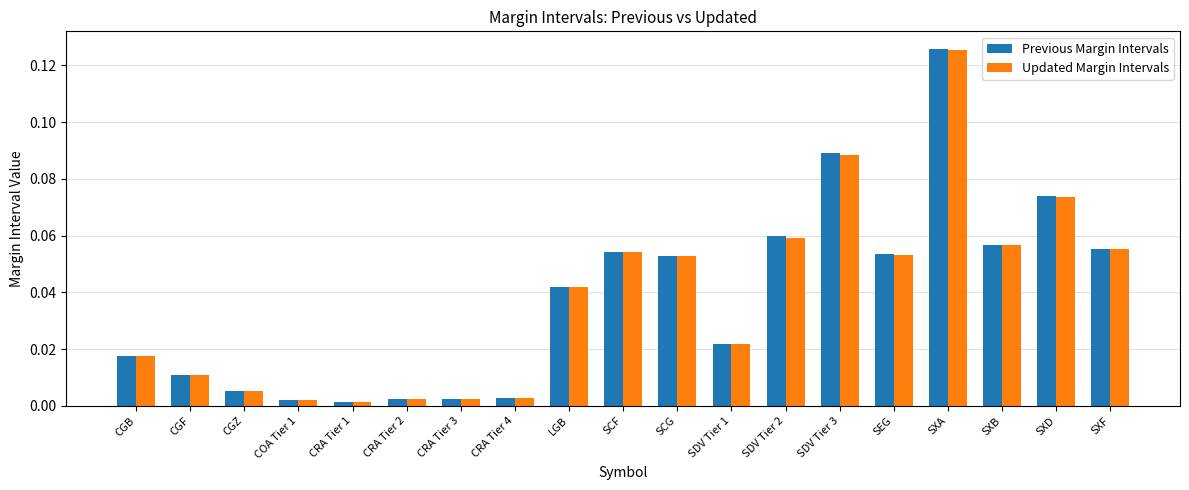

What position from the right is CGZ?

17